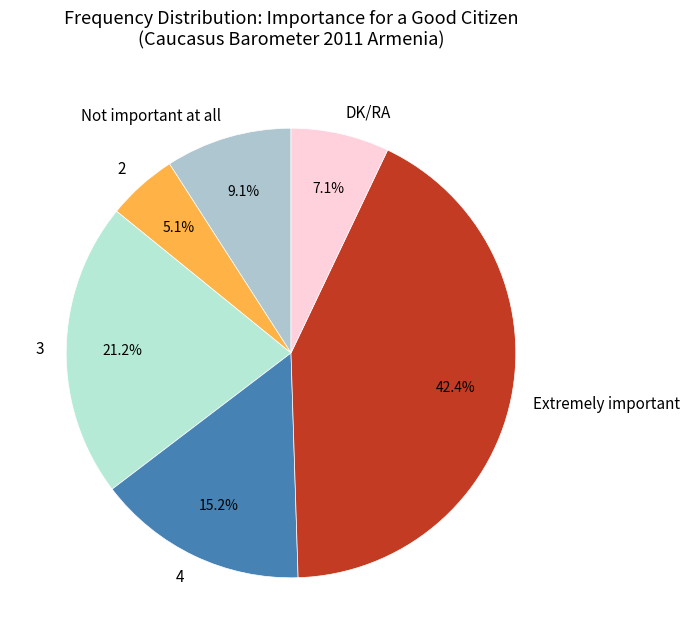

Combined, do 3 and 4 account for over 50%?

No